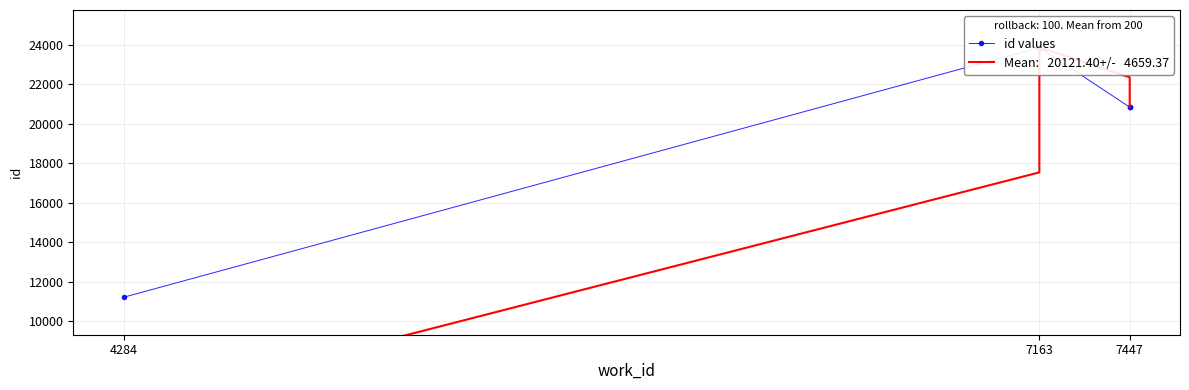

Reading left to right, transcribe all the data shown in this chart.

11203	23860	23863	20840	20841